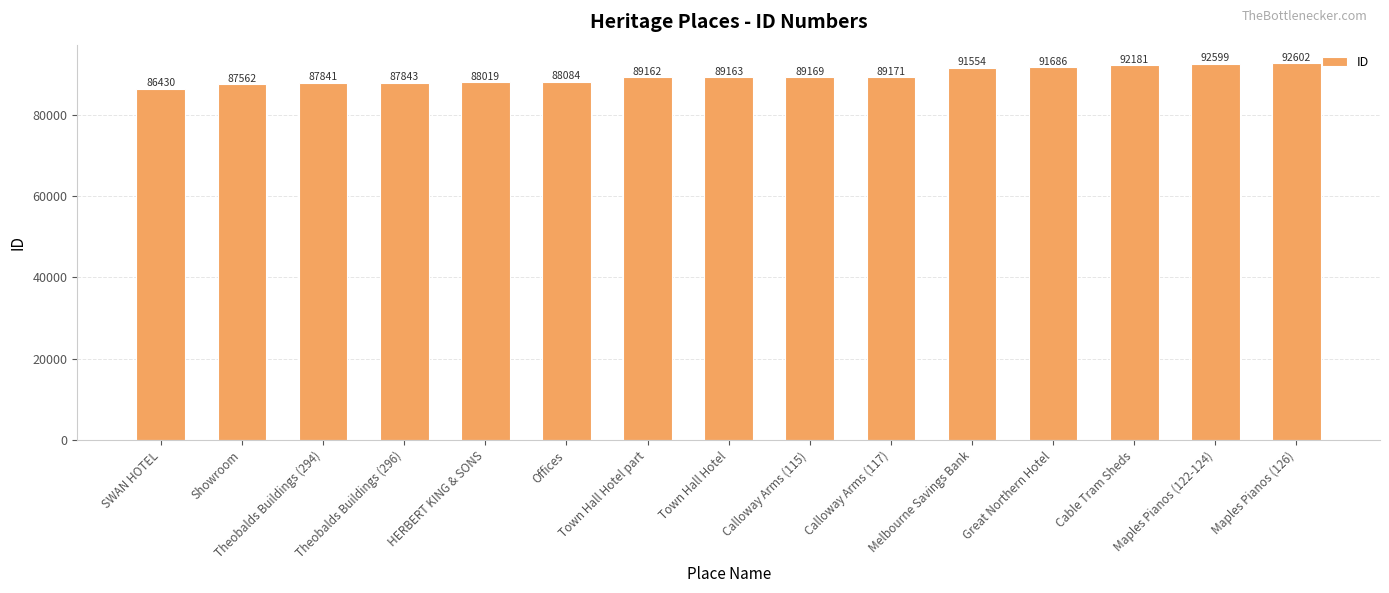

List the labels in order of value, largest first.

Maples Pianos (126), Maples Pianos (122-124), Cable Tram Sheds, Great Northern Hotel, Melbourne Savings Bank, Calloway Arms (117), Calloway Arms (115), Town Hall Hotel, Town Hall Hotel part, Offices, HERBERT KING & SONS, Theobalds Buildings (296), Theobalds Buildings (294), Showroom, SWAN HOTEL